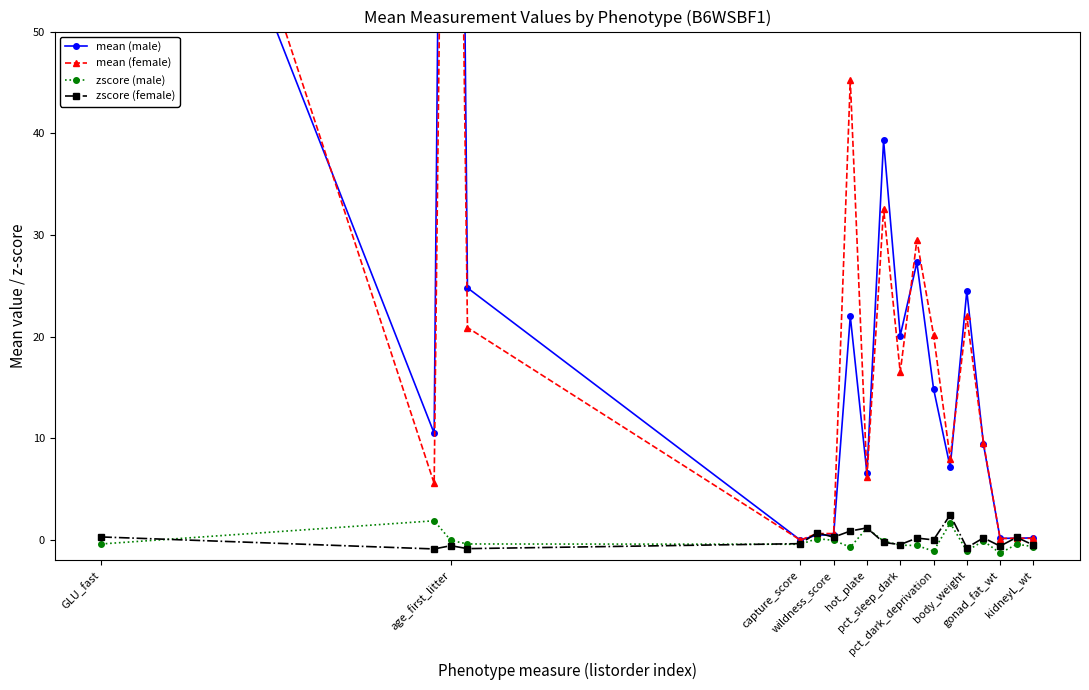

What is the highest value of the mean (male) series?

199.0